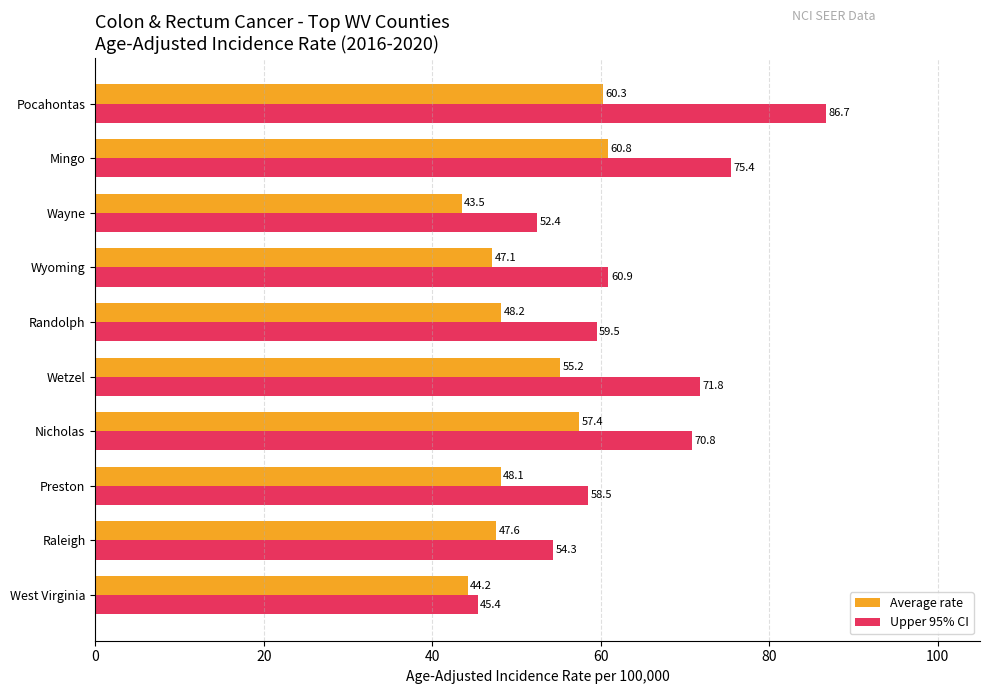

Count the number of categories in the chart.

10